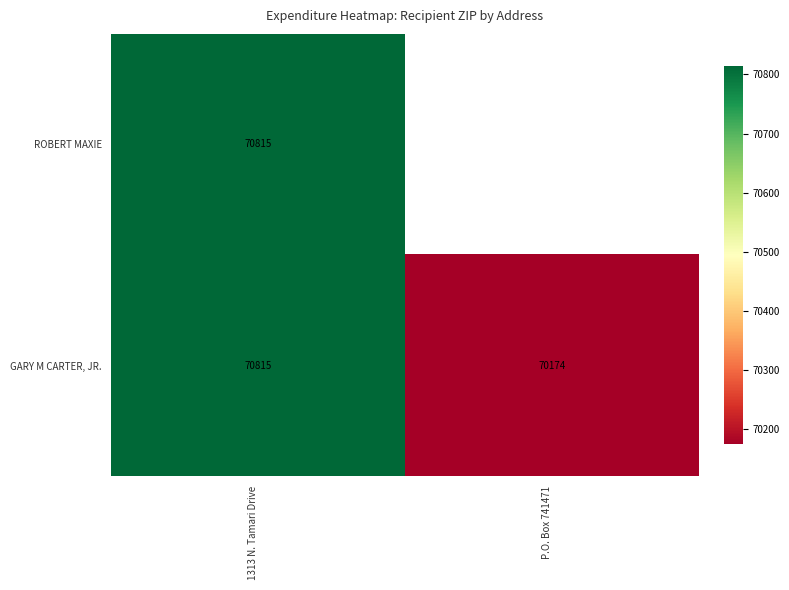

Where is GARY M CARTER, JR. nearest to the value 70494?

P.O. Box 741471